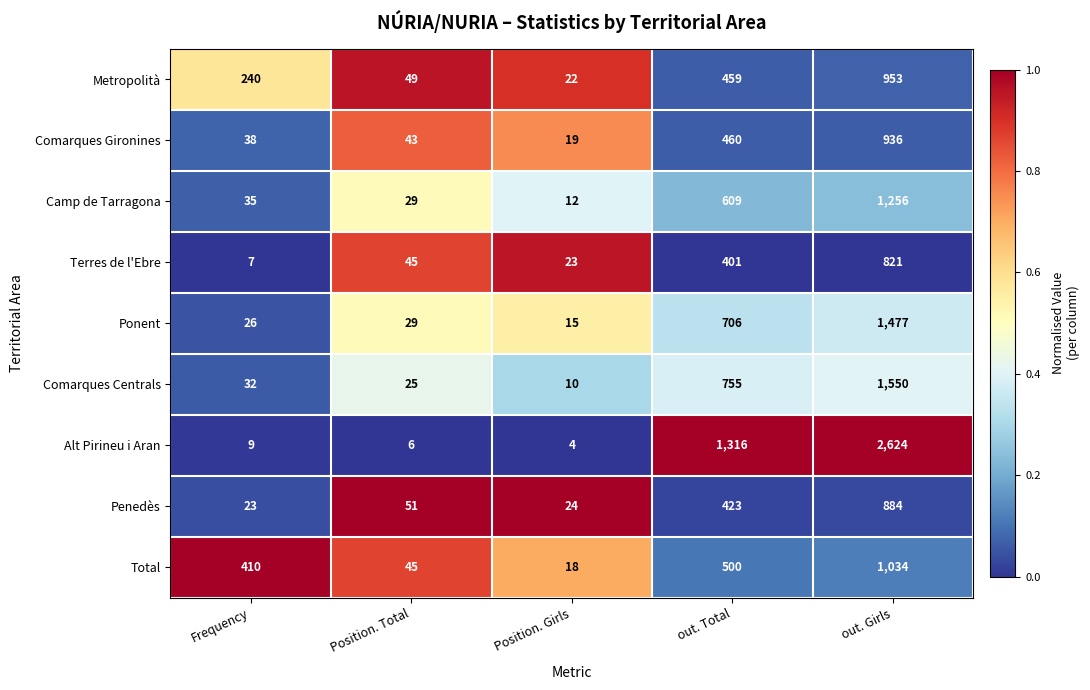

What is the total value across all series at Frequency?

820